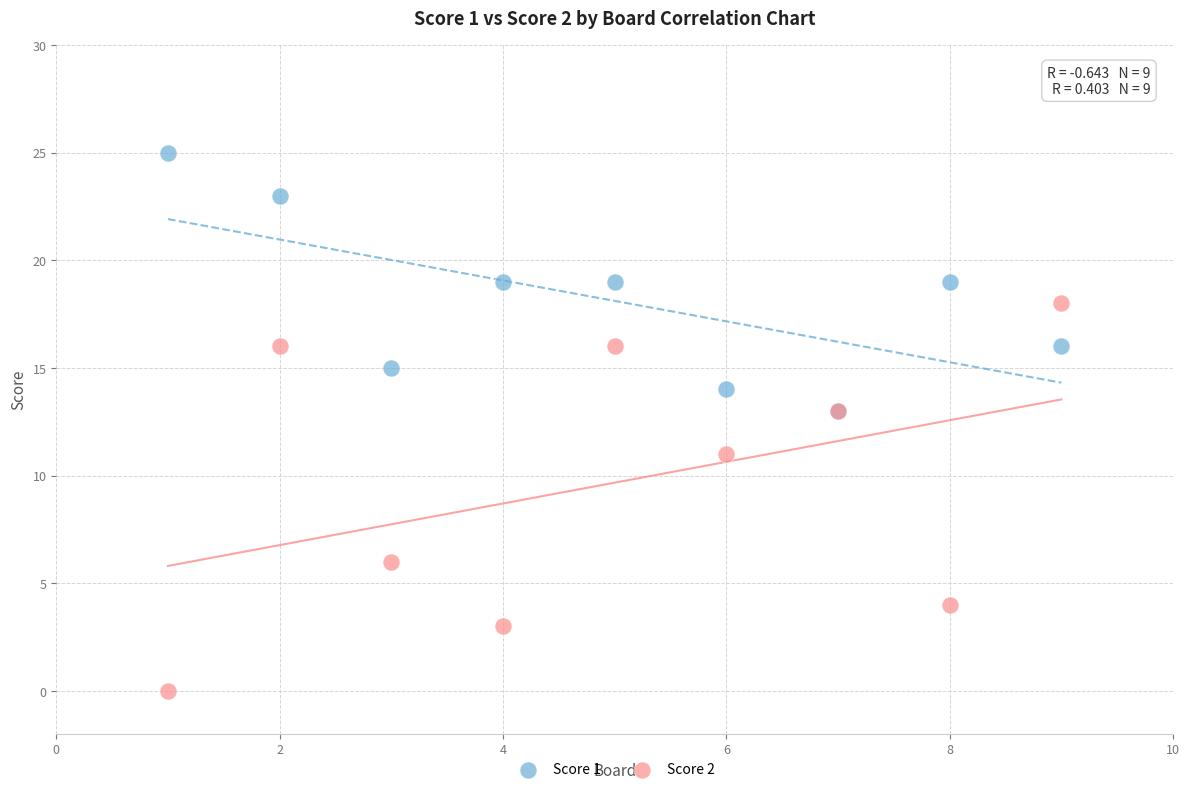

In the Score 2 series, what Y value is closest to 9?

11